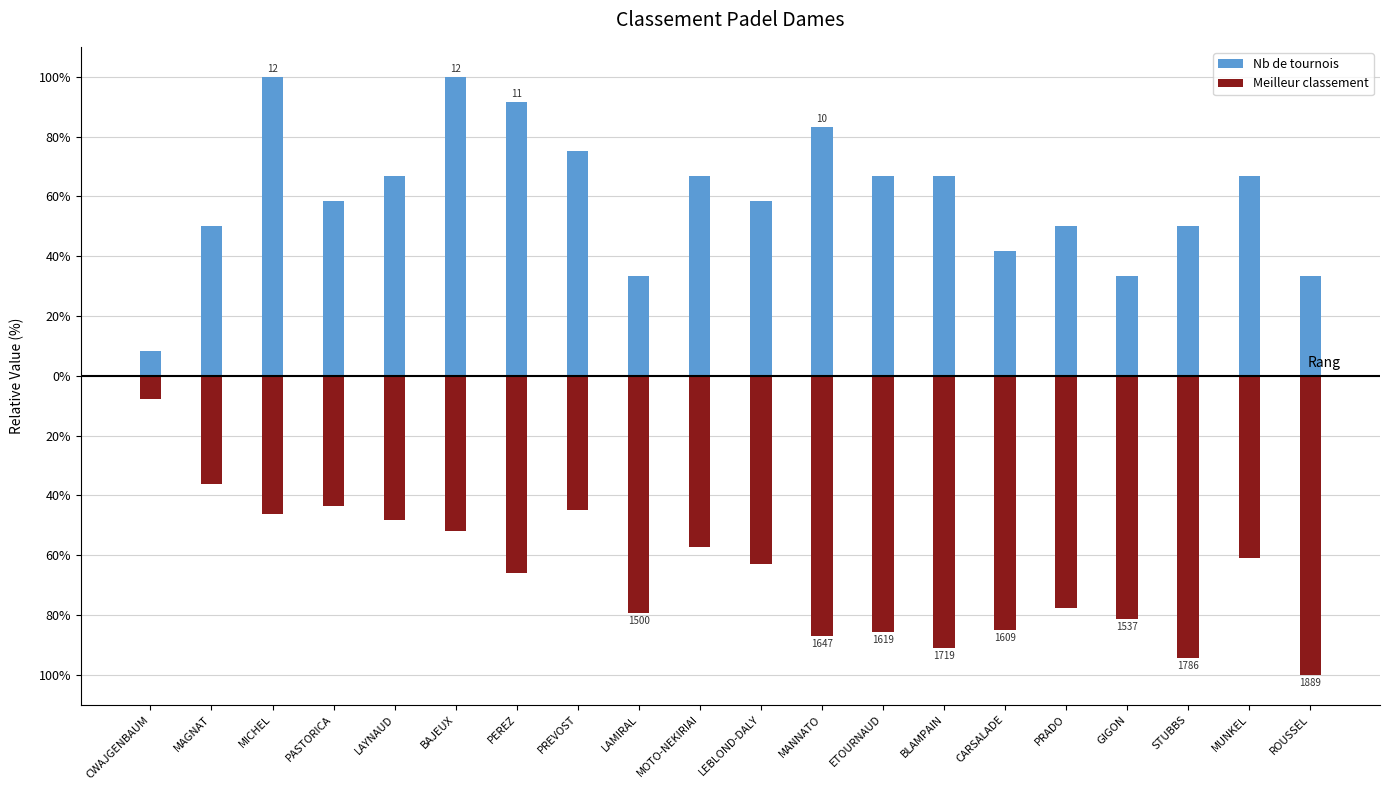

Which series has the largest range (max minus min)?

Meilleur classement